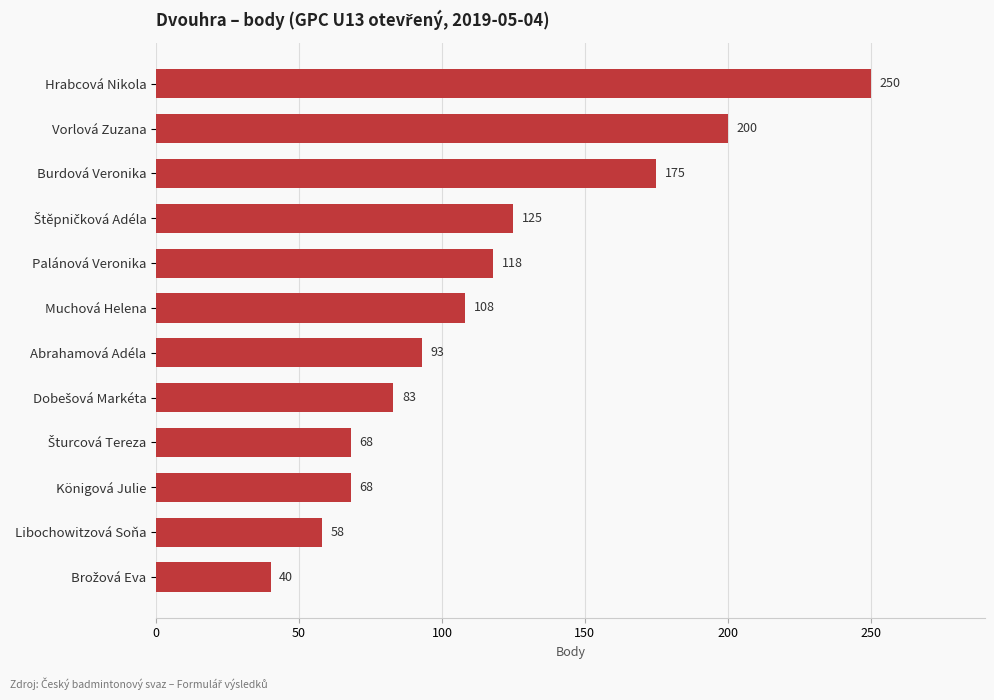

Read the value at Hrabcová Nikola, to the nearest 10.

250